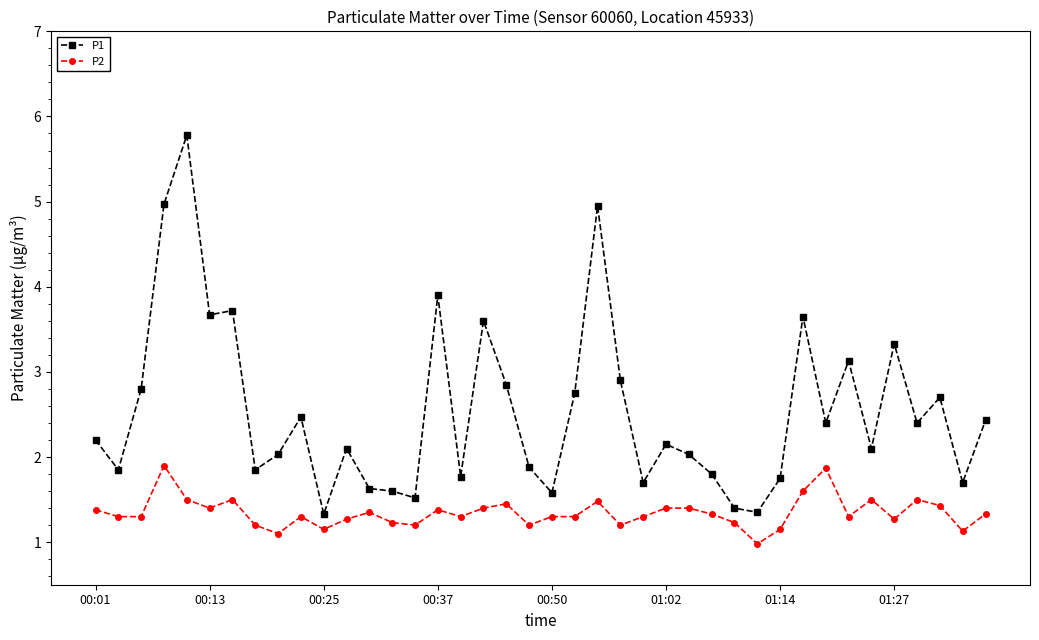

Rank the series by their maximum value, from highest to lowest.

P1, P2